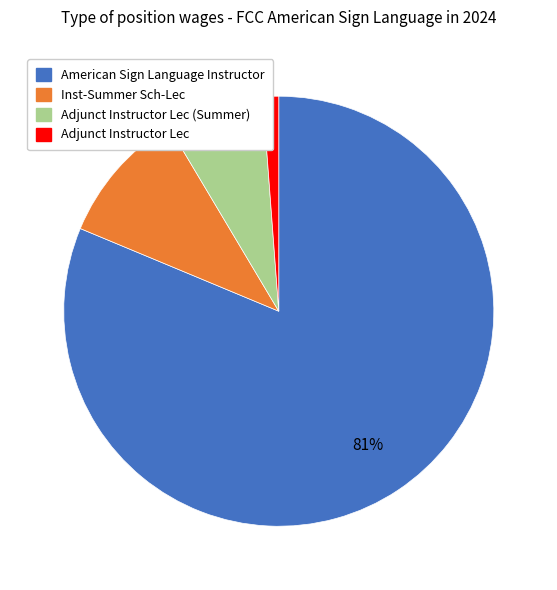

How many segments does this pie chart have?

4